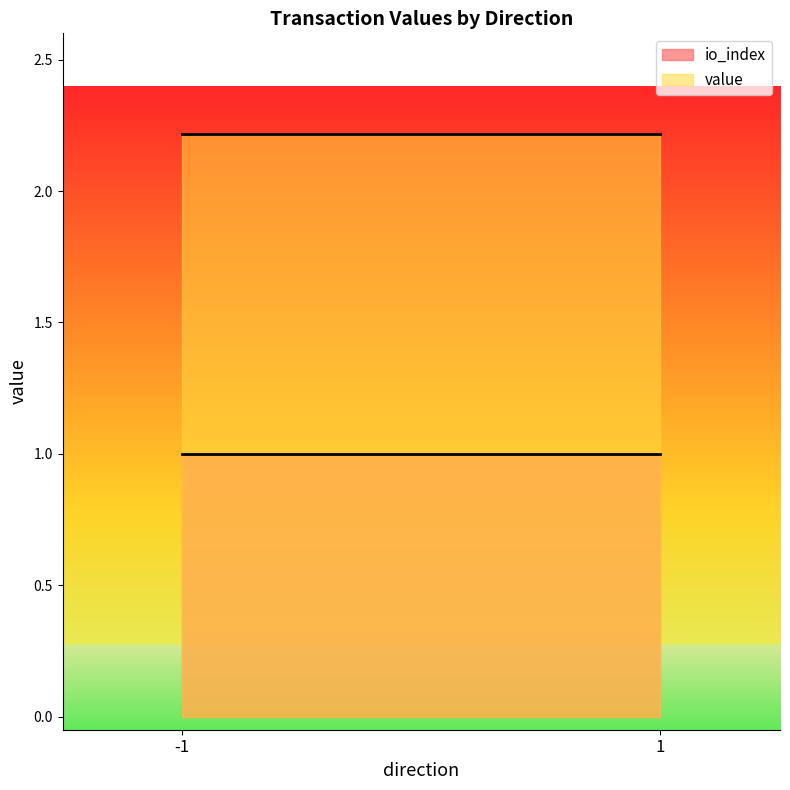

How many lines are shown in the chart?

2